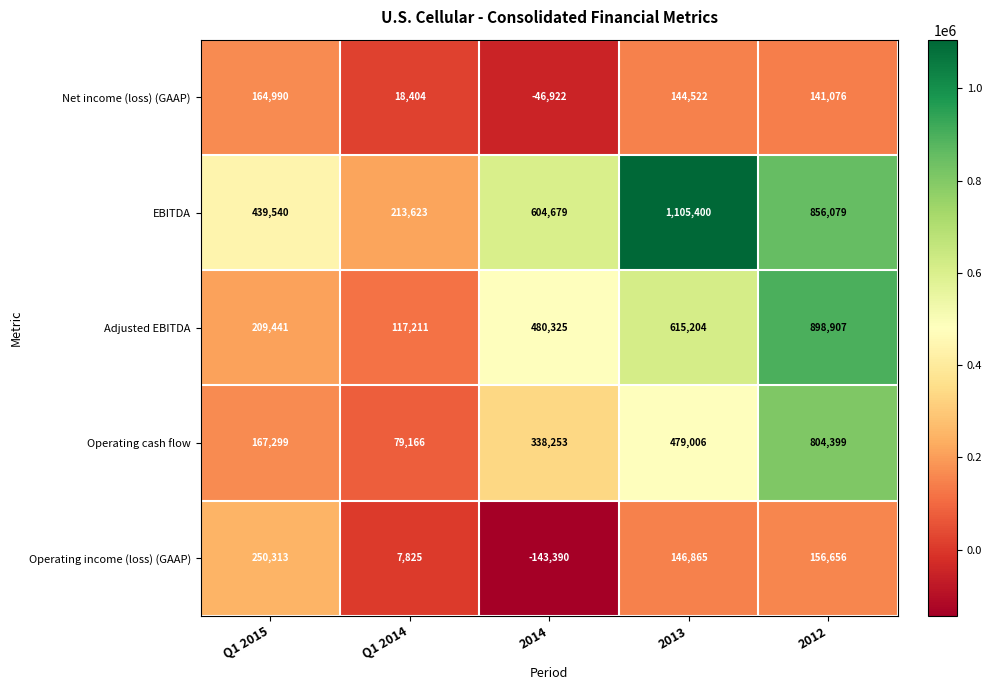

List the series in order of their peak value, highest first.

EBITDA, Adjusted EBITDA, Operating cash flow, Operating income (loss) (GAAP), Net income (loss) (GAAP)